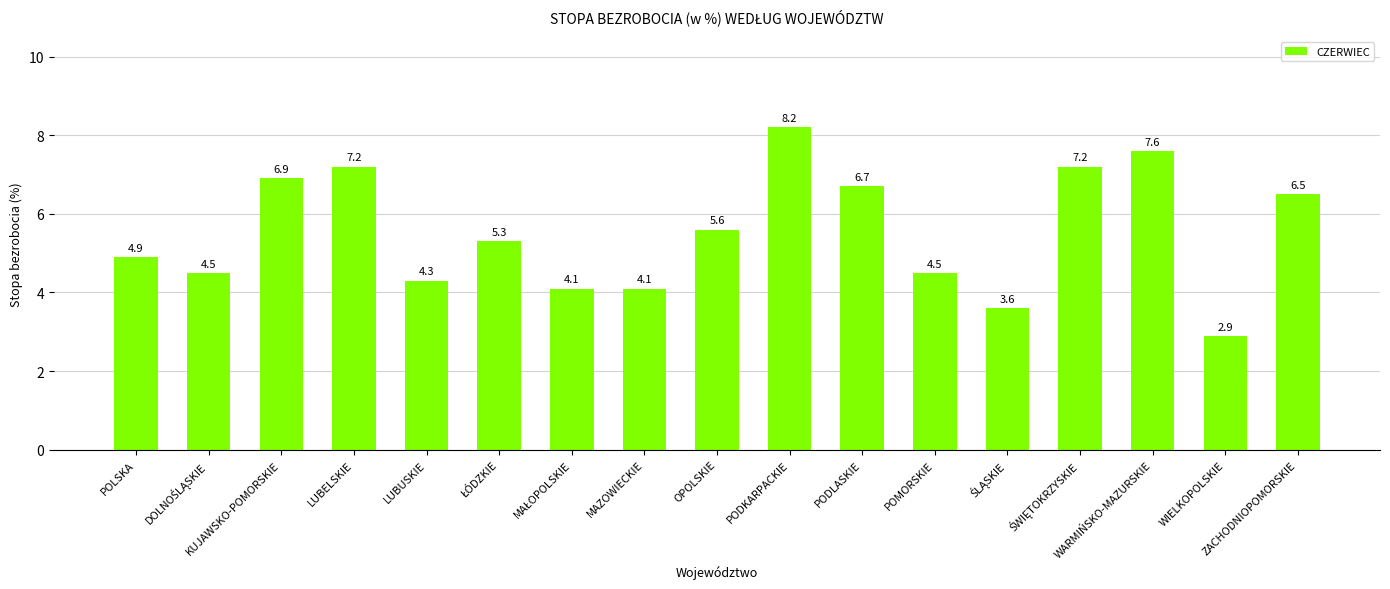

The chart shows a value of 8.5 at ZACHODNIOPOMORSKIE. True or false?

False